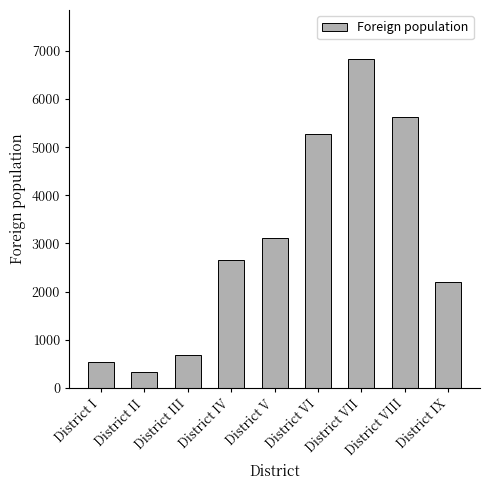

The chart shows a value of 12028 at District VII. True or false?

False